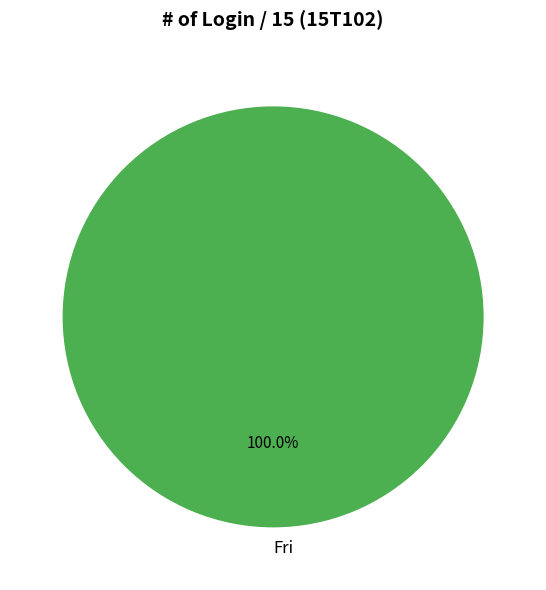

Does Fri represent more than half of the total?

Yes